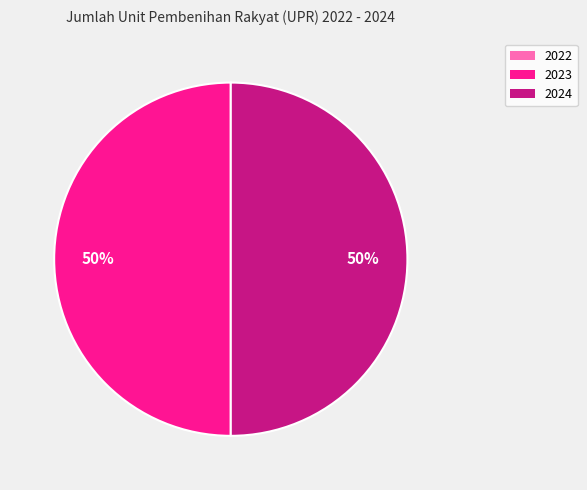

Is it true that 2023 is 50% of the pie?

True